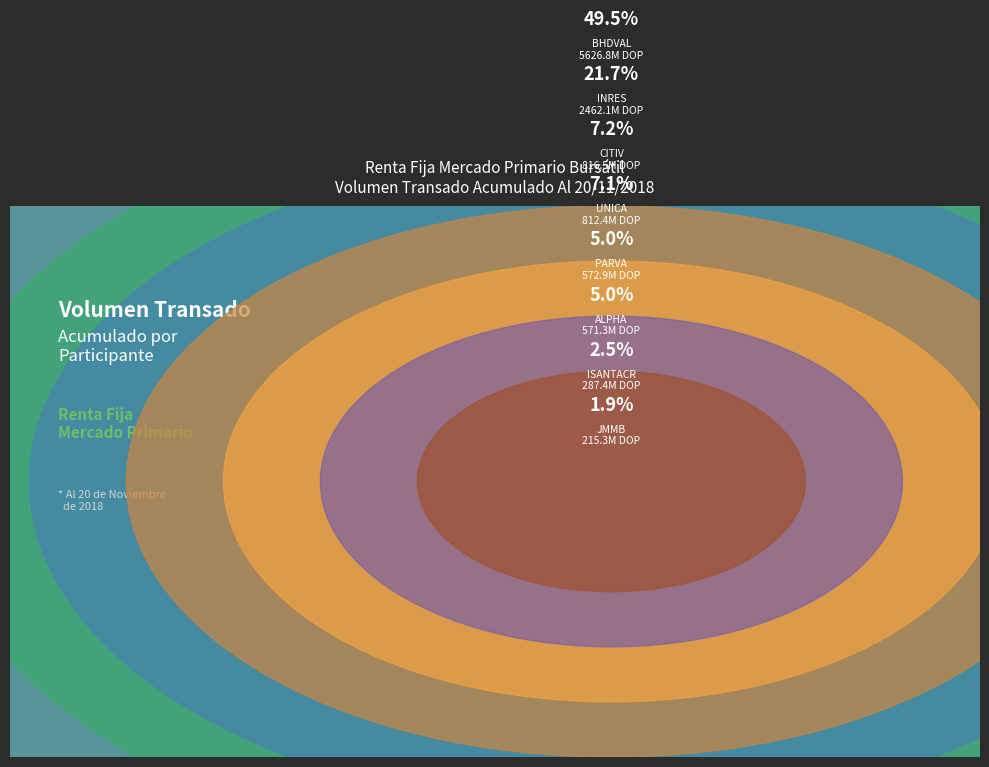

True or false: CITIV accounts for 12% of the total.

False